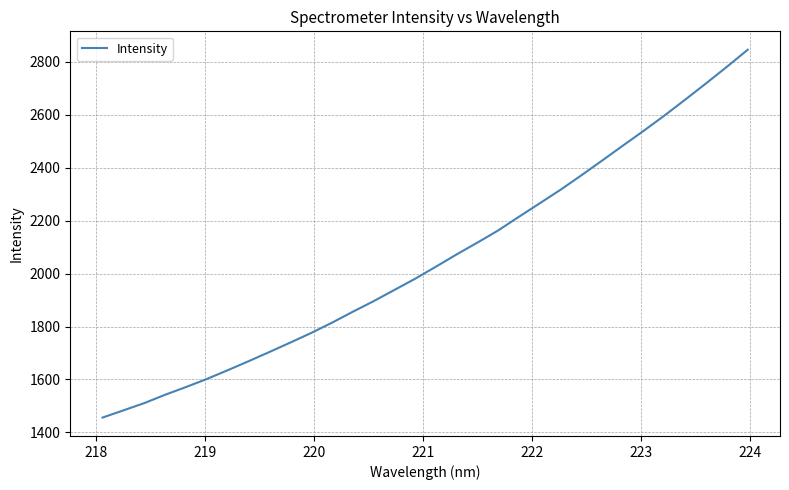

How many lines are shown in the chart?

1